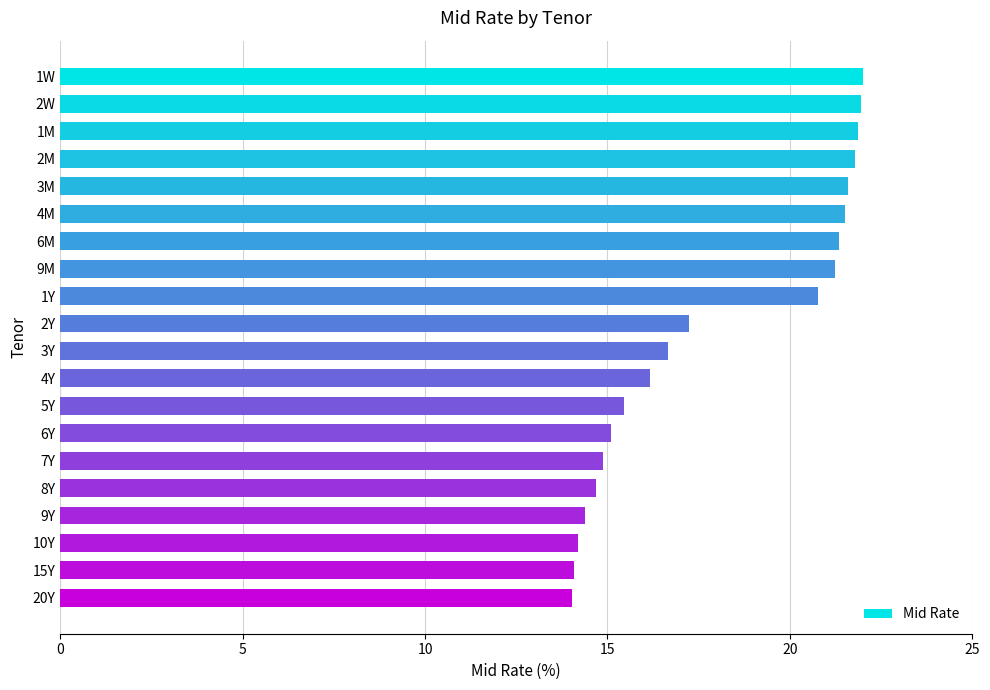

What is the value of the 20th bar from the top?

14.0